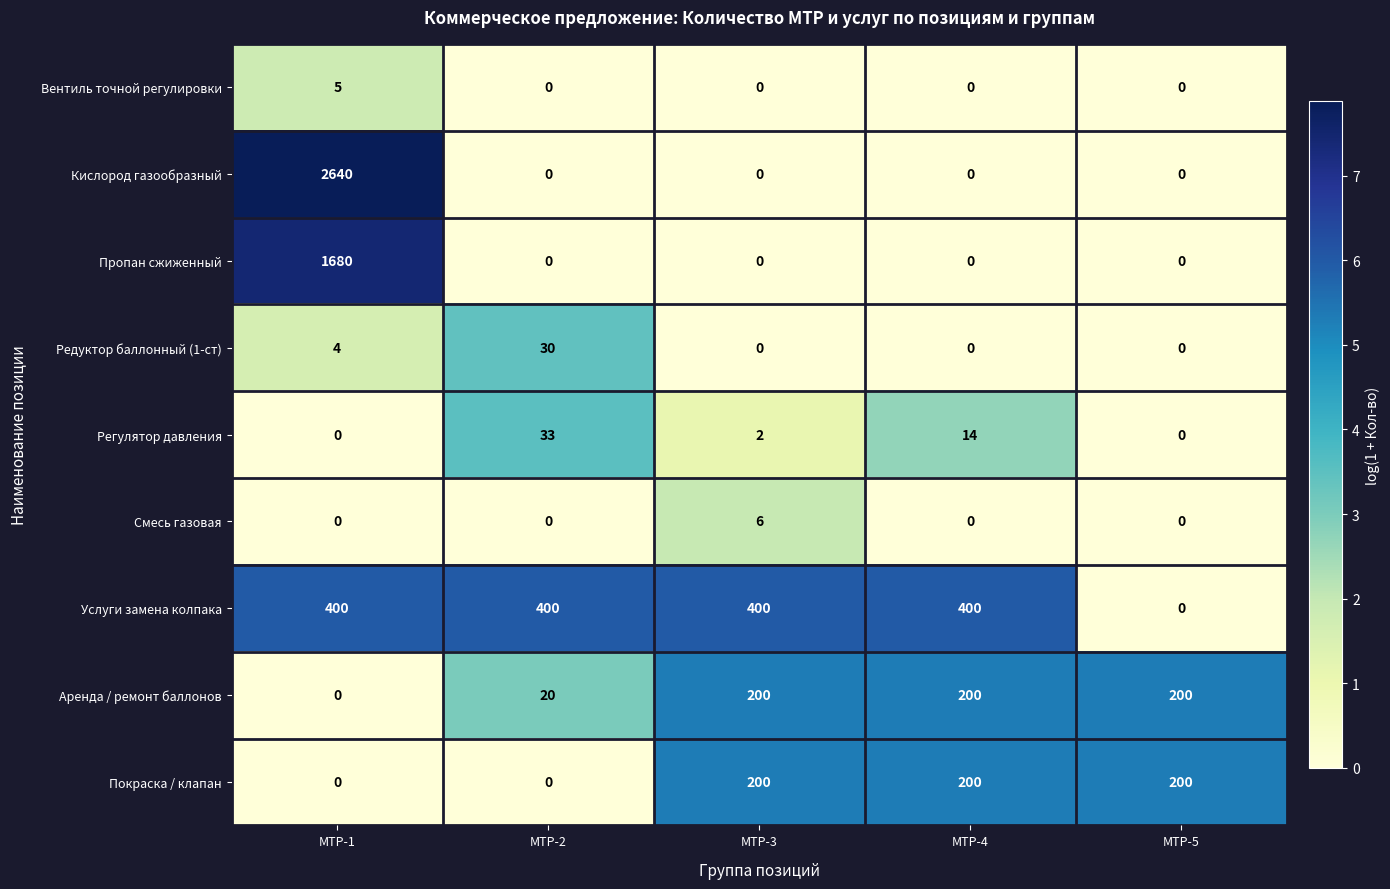

What is the difference between the second highest and minimum values in the Редуктор баллонный (1-ст) series?

4